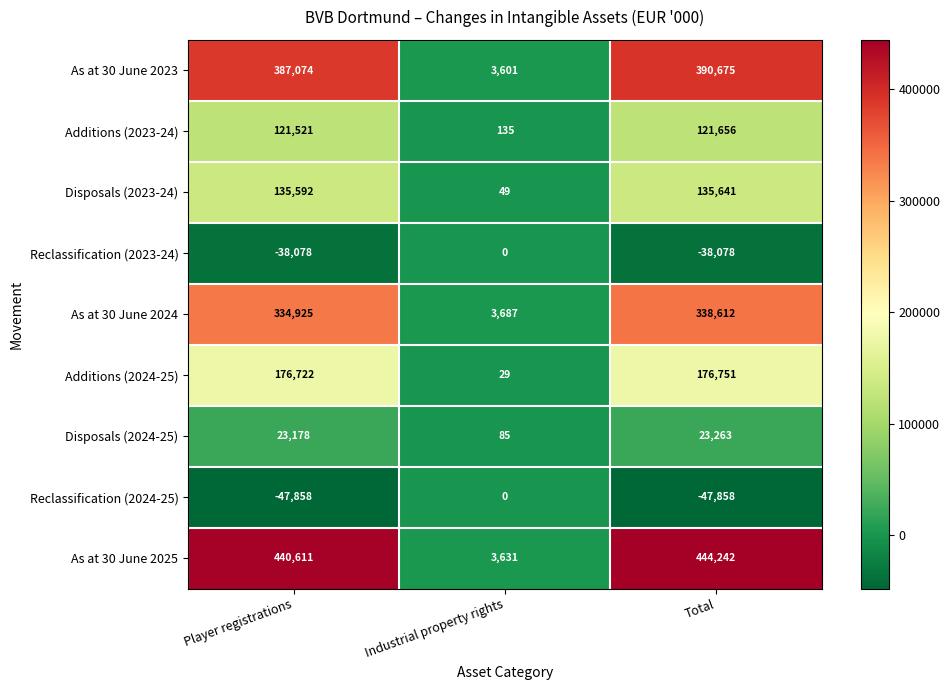

What is the greatest value displayed?

444242